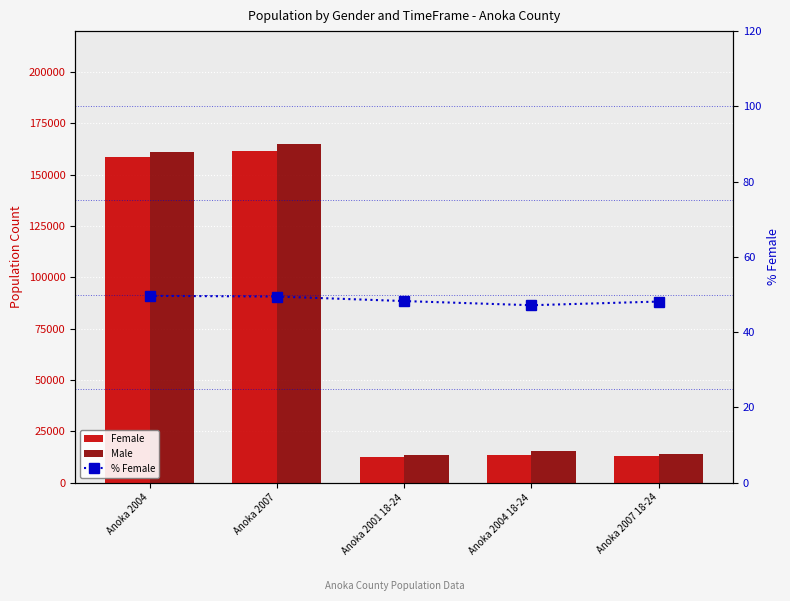

Where is % Female nearest to the value 48?

Anoka 2007 18-24